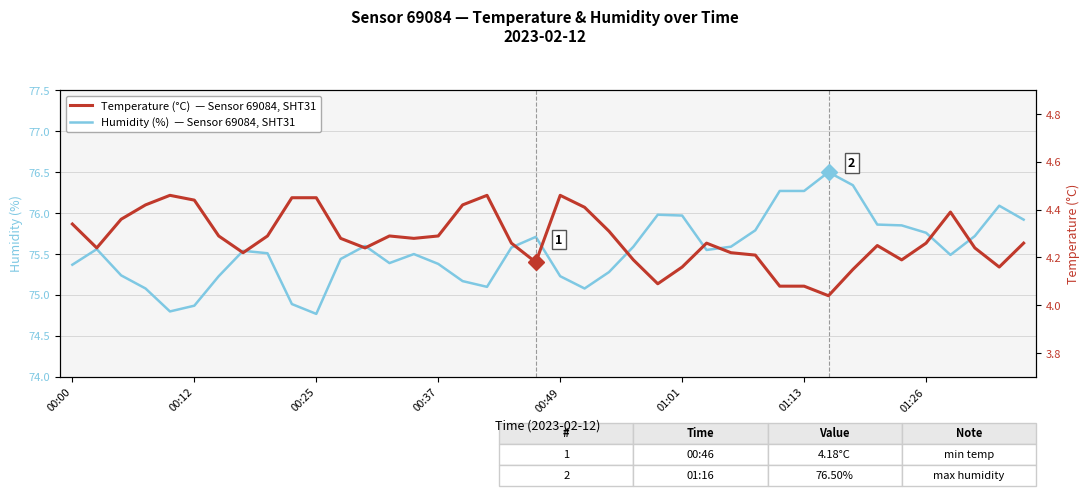

List the series in order of their overall mean, highest first.

Humidity (%), Temperature (°C)